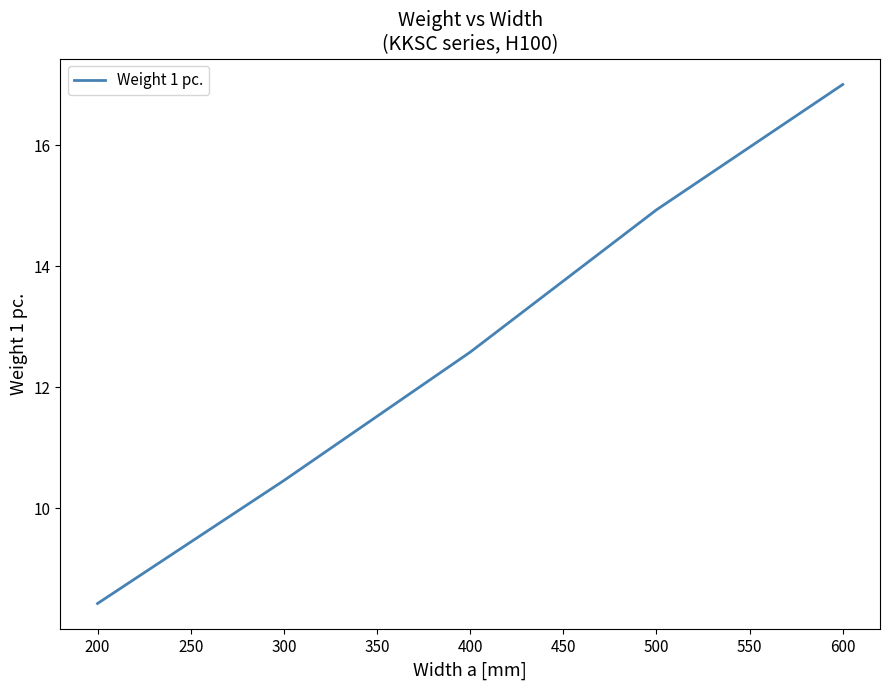

True or false: the data has more than 2 interior local peaks.

False